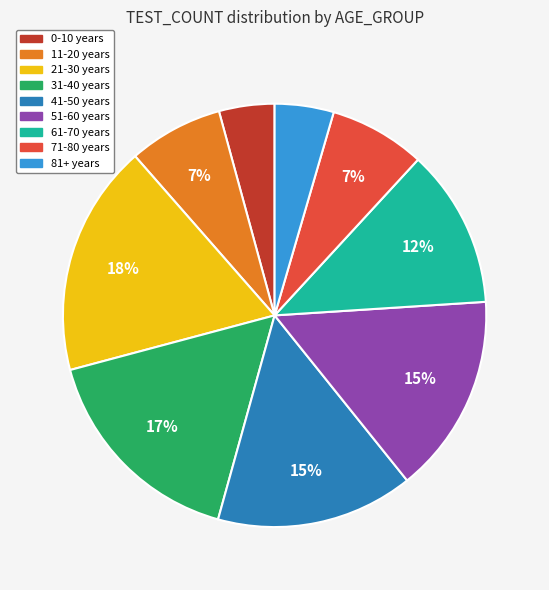

Which category has the biggest portion of the pie?

21-30 years